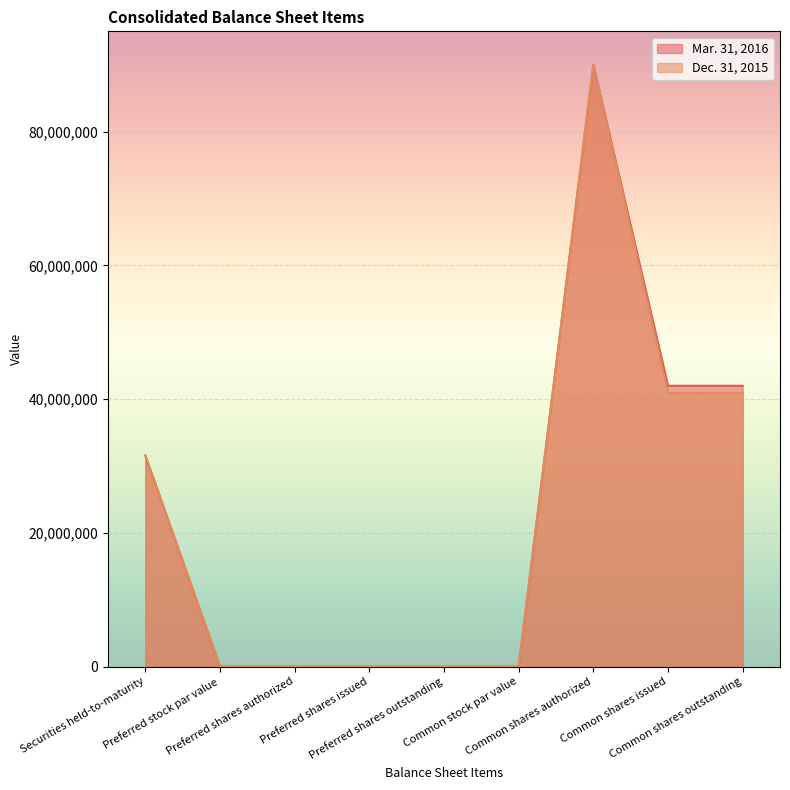

What are all the series names shown in the legend?

Mar. 31, 2016, Dec. 31, 2015